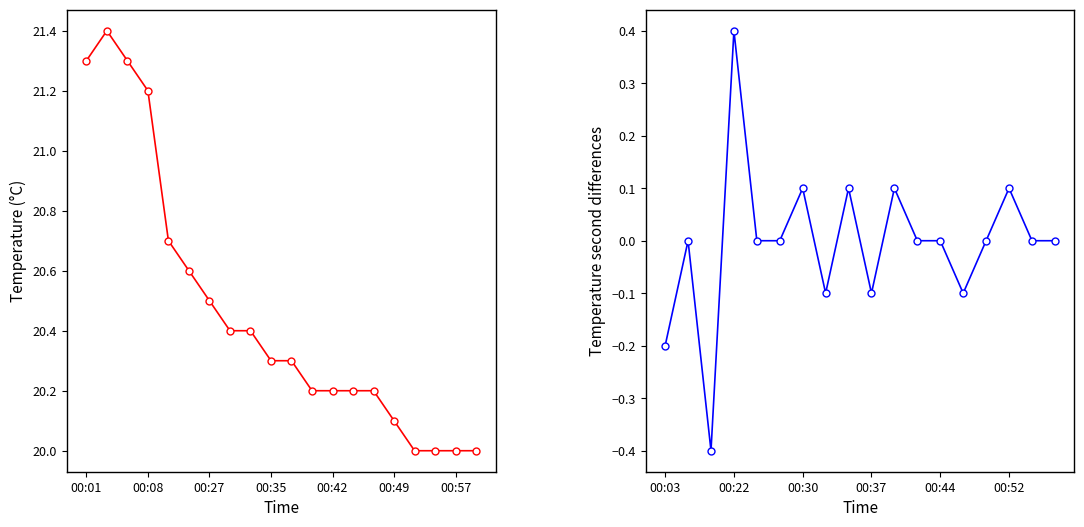

Does the chart display data point markers on the line(s)?

Yes